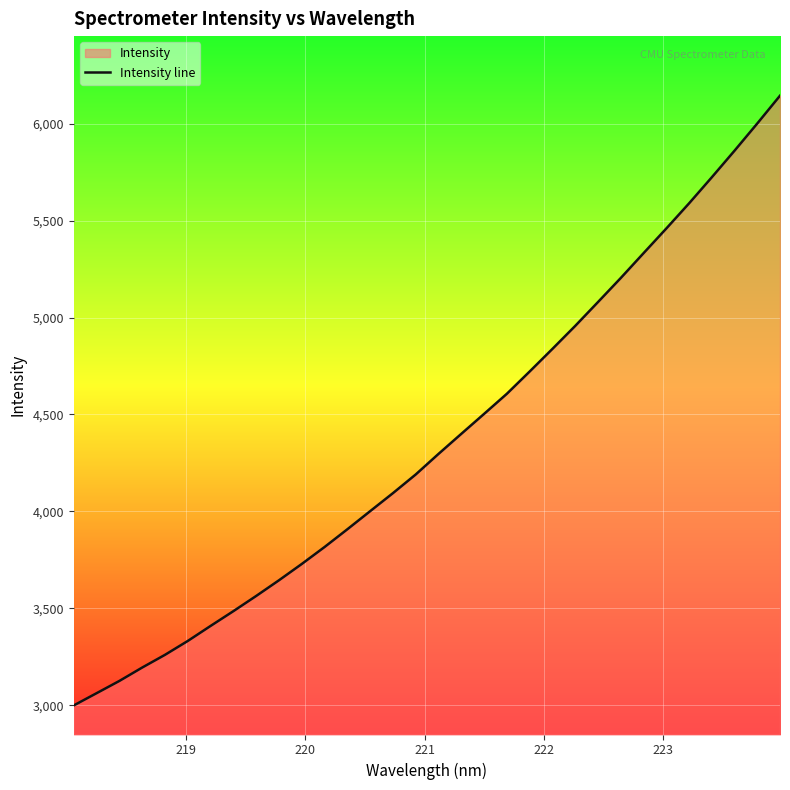

What is the smallest value displayed?

2999.9